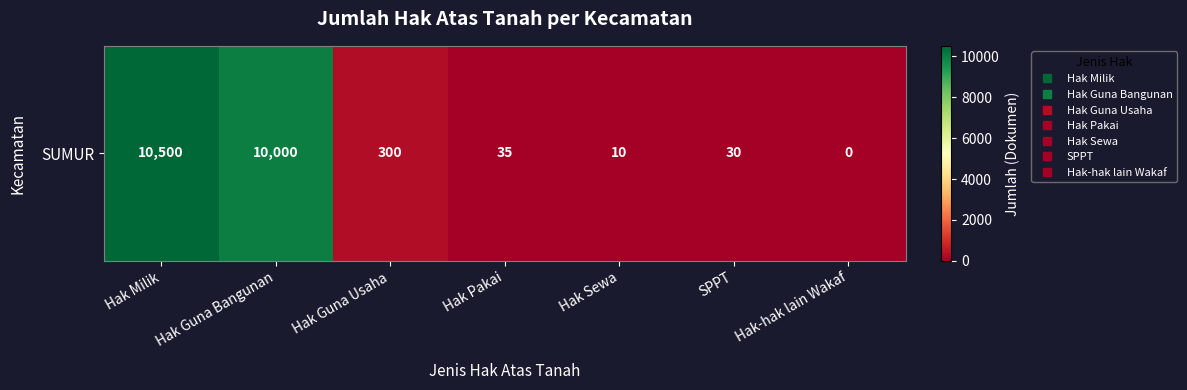

The value at Hak Sewa is 10. True or false?

True